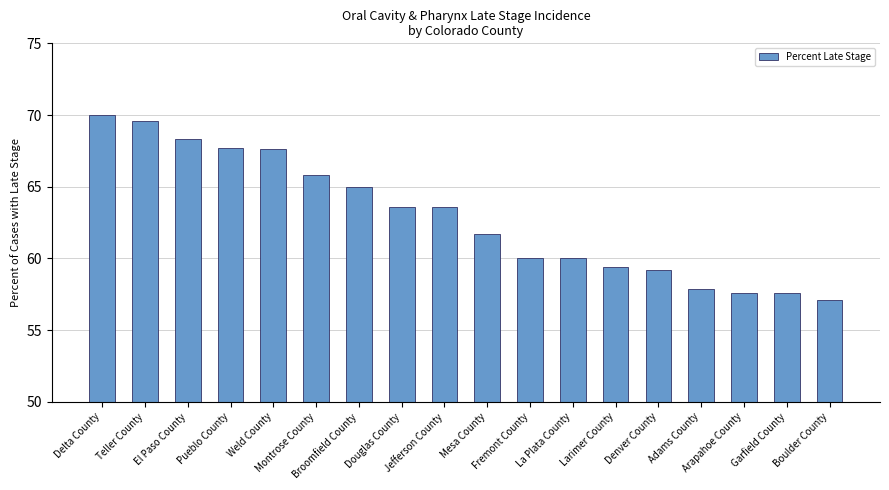

What is the ratio of the value at Teller County to the value at Boulder County?

1.2